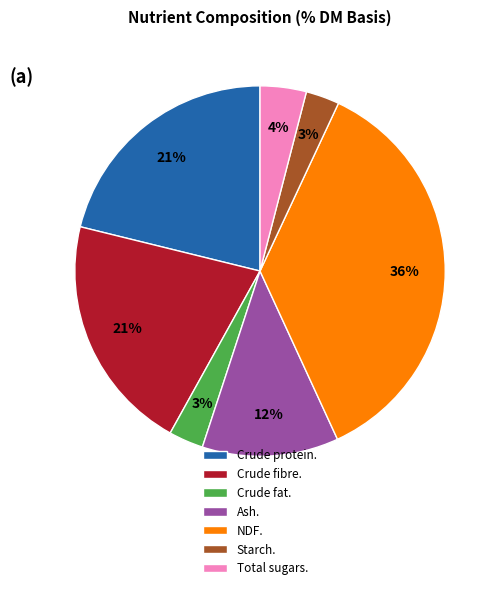

To the nearest percent, what is the difference between the largest and smallest slice percentages?

33%